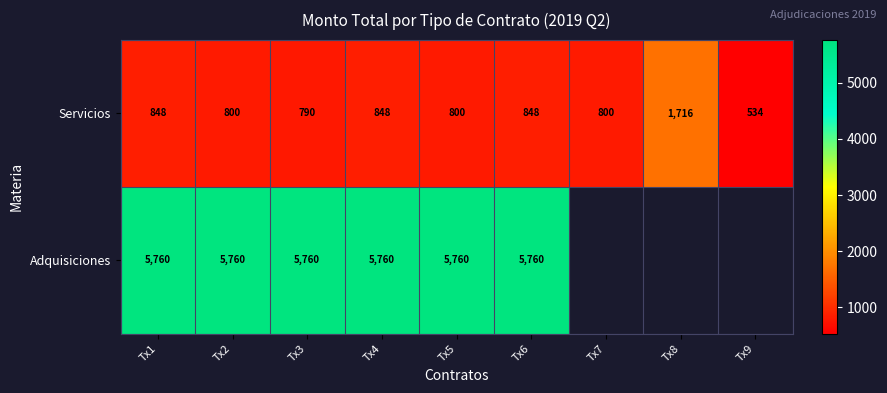

Rank the series at Tx2 from lowest to highest value.

Servicios, Adquisiciones